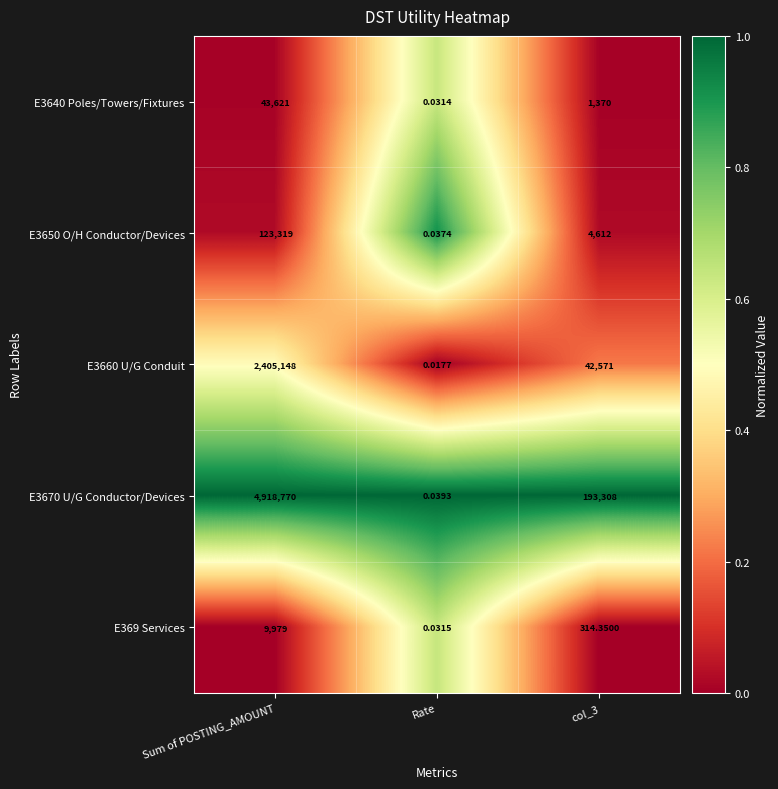

At which category does the chart reach its minimum across all series?

Rate